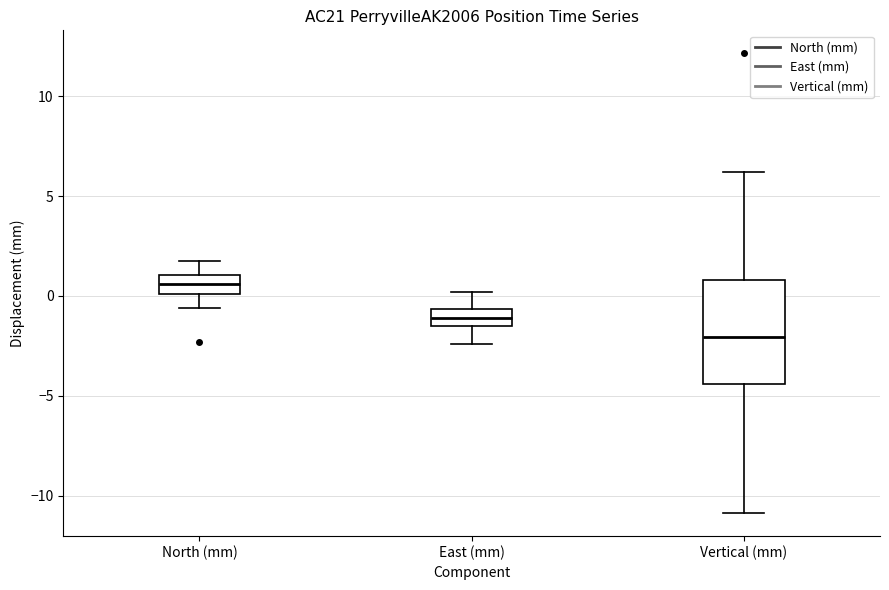

Where is the lower edge of the box for Vertical (mm) on the y-axis? The values are not printed on the chart, so give them approximately, as read against the axis.

-4.5